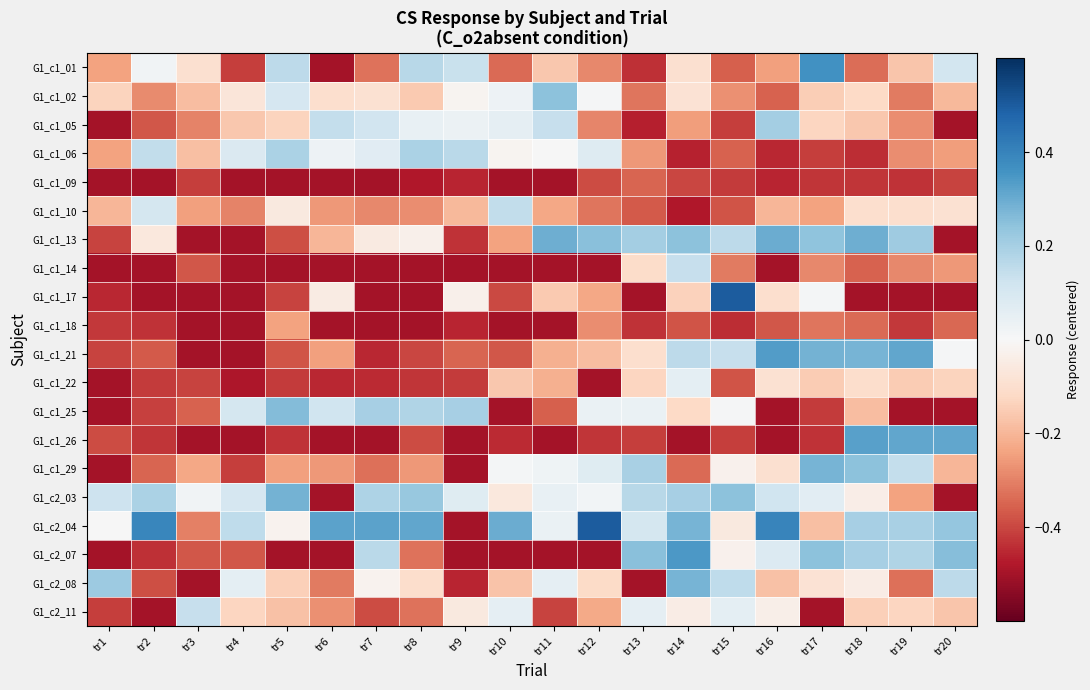

Which series has the largest range (max minus min)?

G1_c1_17